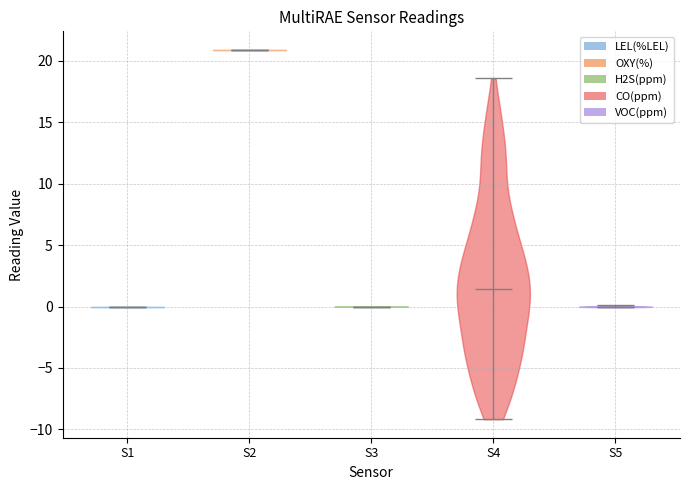

Which violin has the highest median line?

S2